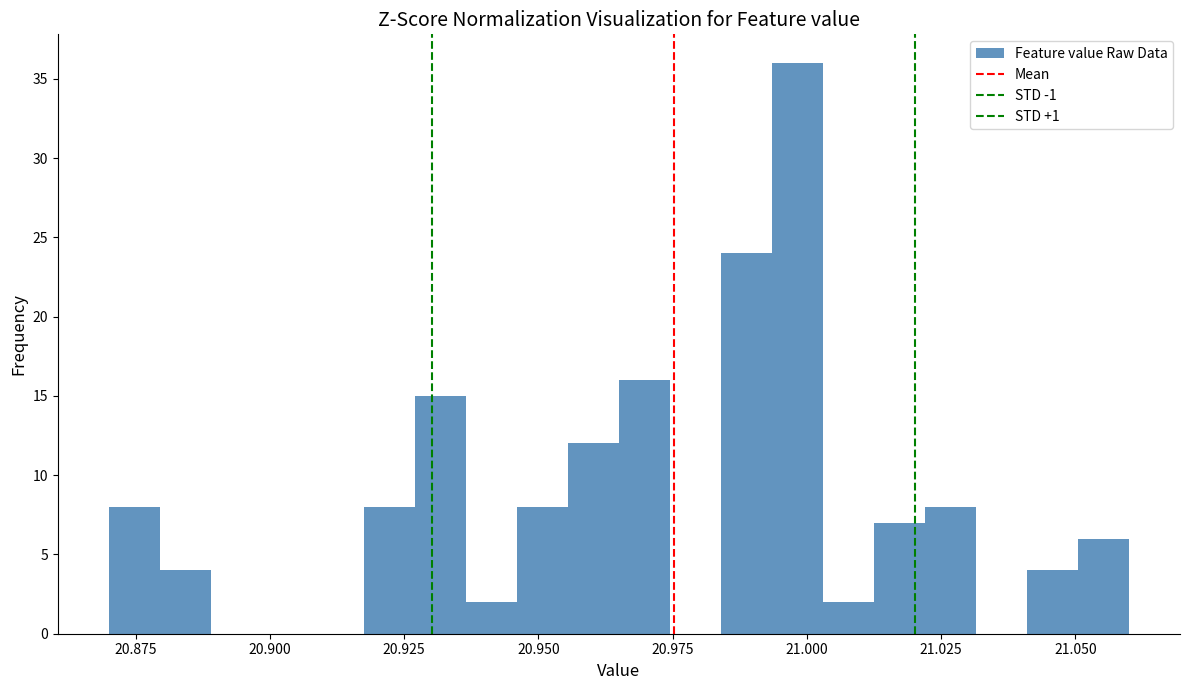

Read against the x-axis, roughly where is the centre of the tallest bar?

21.000